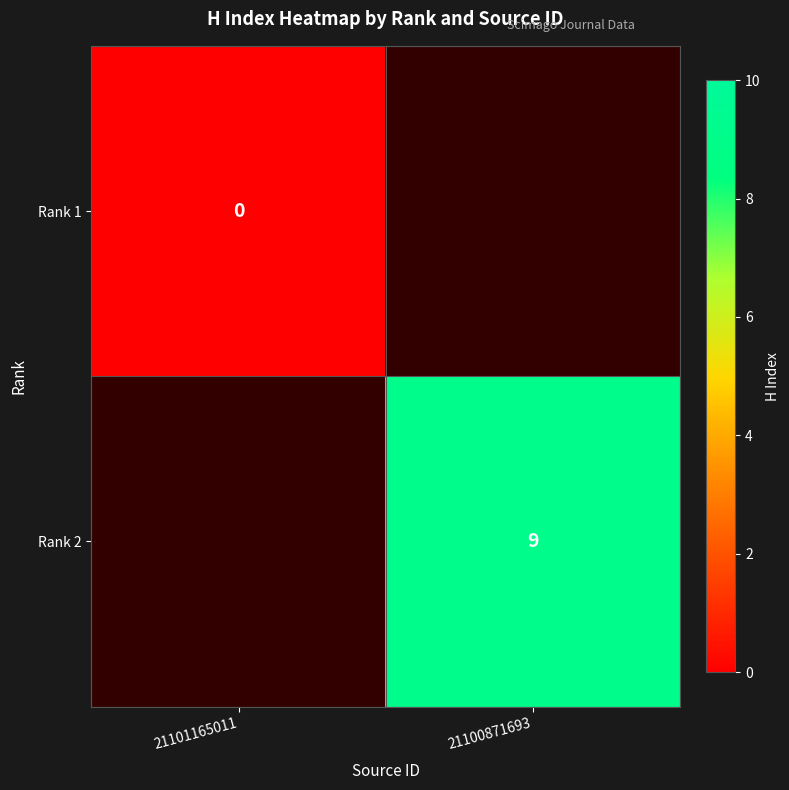

At how many categories does at least one series exceed 4?

1